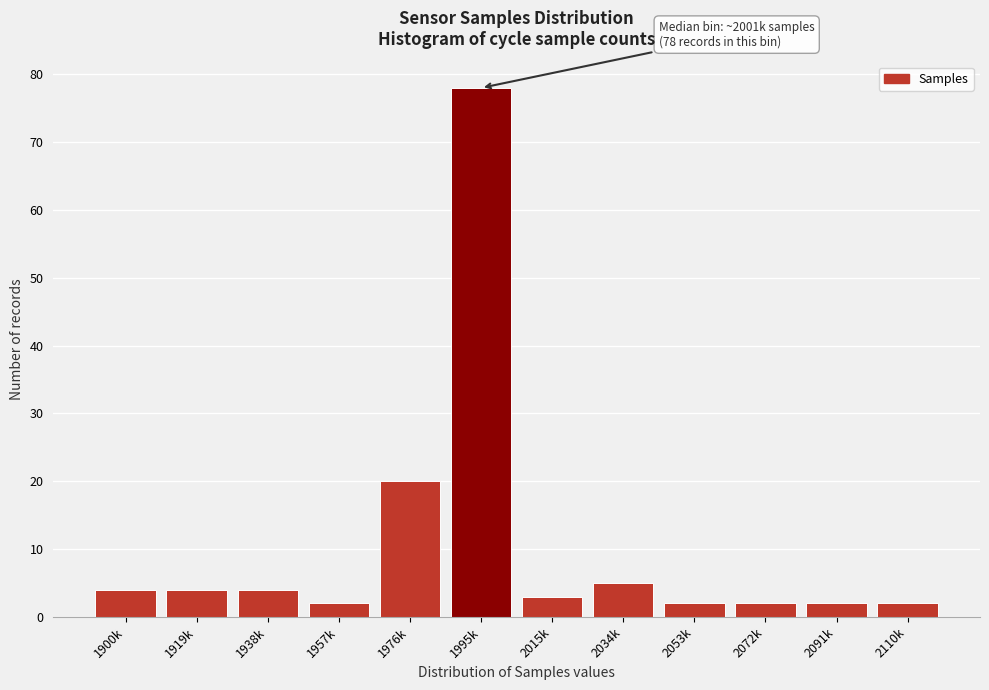

Reading left to right, what are all the values shown in this chart?

1900k=4	1919k=4	1938k=4	1957k=2	1976k=20	1995k=78	2015k=3	2034k=5	2053k=2	2072k=2	2091k=2	2110k=2